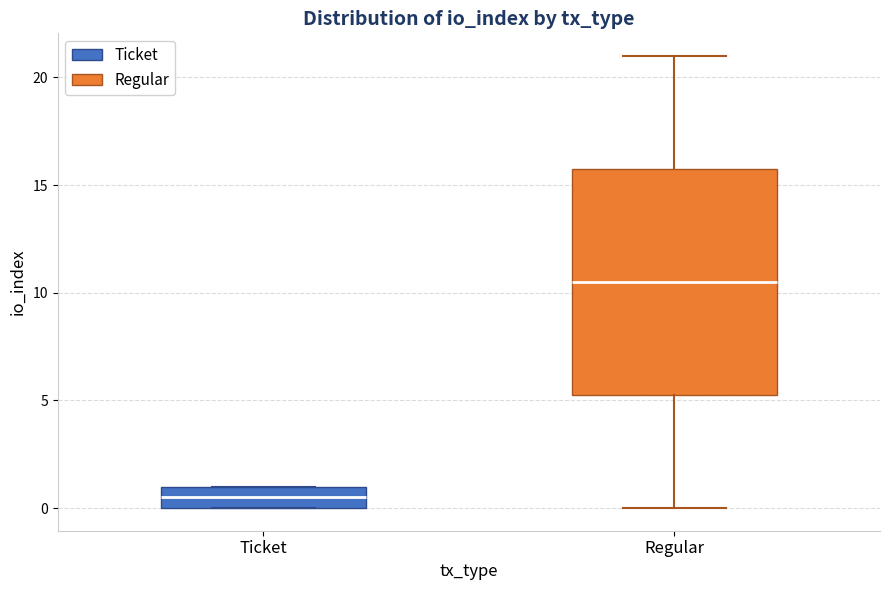

Which box is the tallest, from its lower edge to its upper edge?

Regular